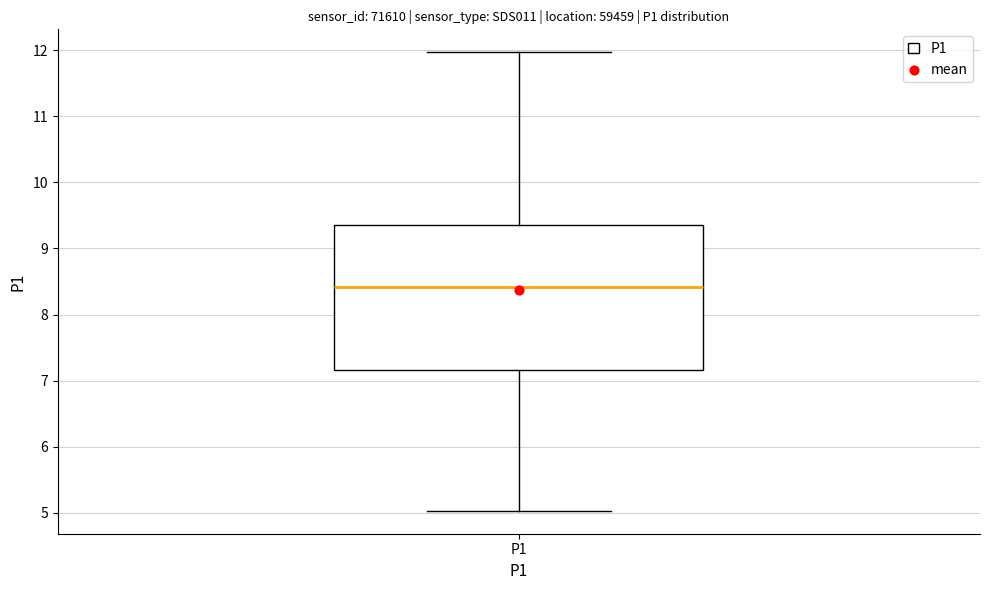

Read this box plot against the y-axis: the position of the median line, the range covered by the box, and the ends of both whiskers. The values are not printed on the chart, so give them approximately, as read against the axis.

median 8.4, box 7.2 to 9.4, whiskers 5.0 to 12.0